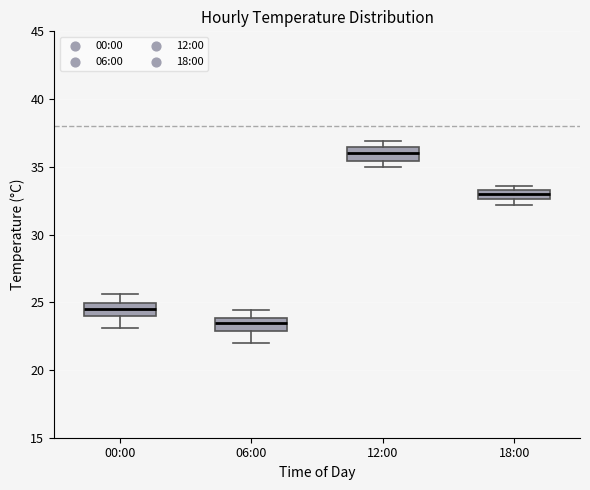

Where is the lower edge of the box for 12:00 on the y-axis? The values are not printed on the chart, so give them approximately, as read against the axis.

35.5